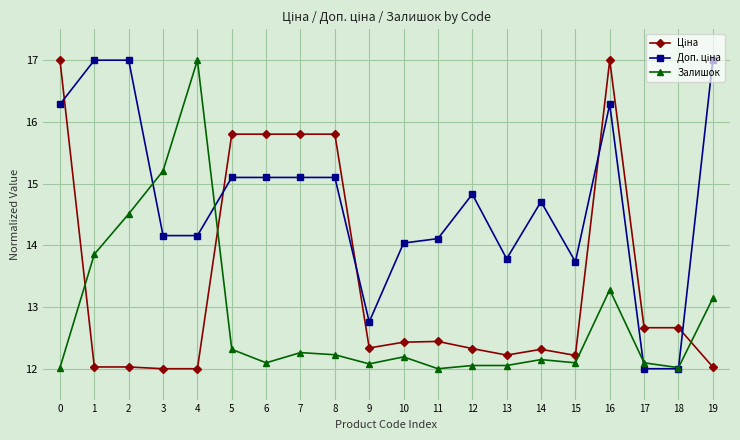

True or false: Залишок has more than 0 points higher than both neighbors.

True